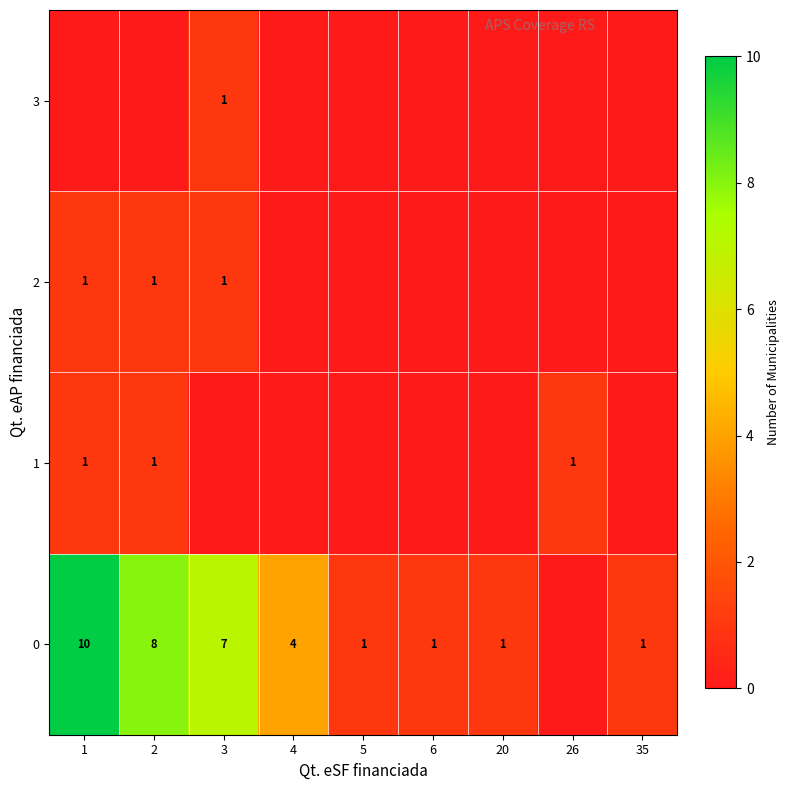

What is the difference between the highest and lowest values at 4?

4